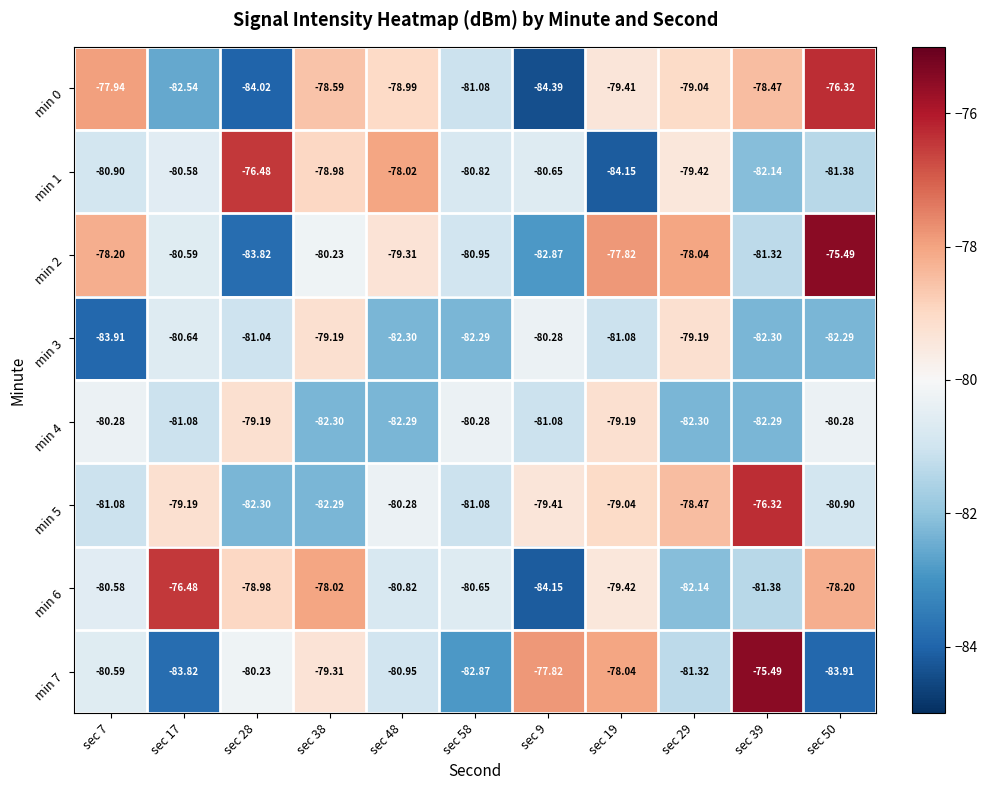

Count the number of categories in the chart.

11